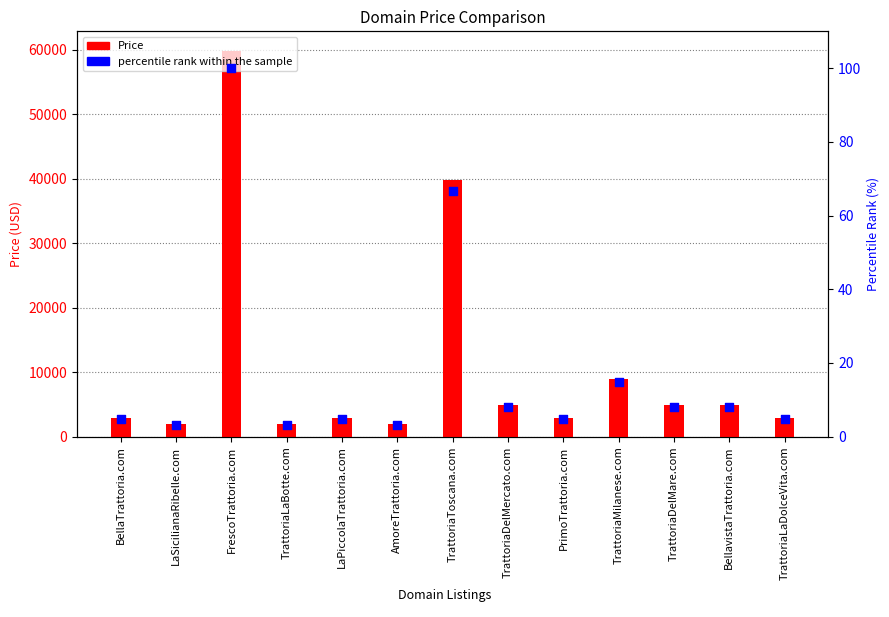

What are all the series names shown in the legend?

Price, percentile rank within the sample